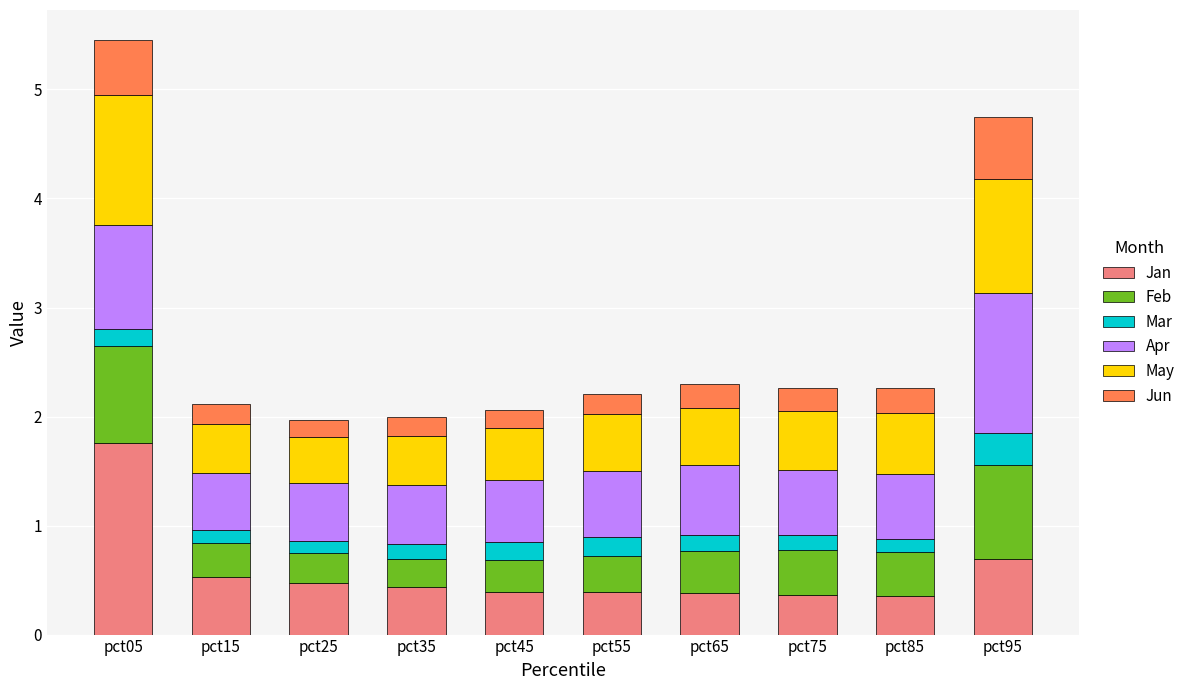

How many data points does each series have?

10